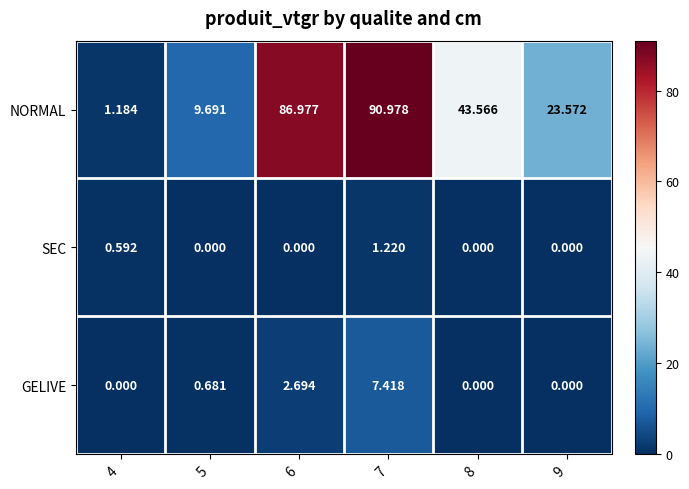

Which series has the largest total across all categories?

NORMAL